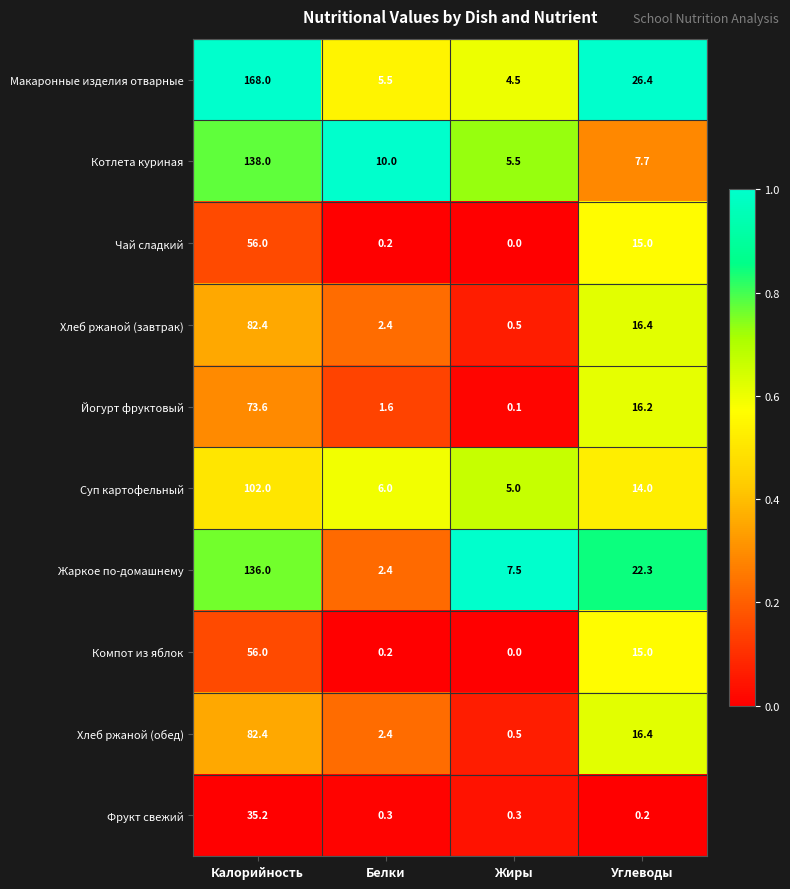

Is it true that Жаркое по-домашнему equals 3.5 at Белки?

False